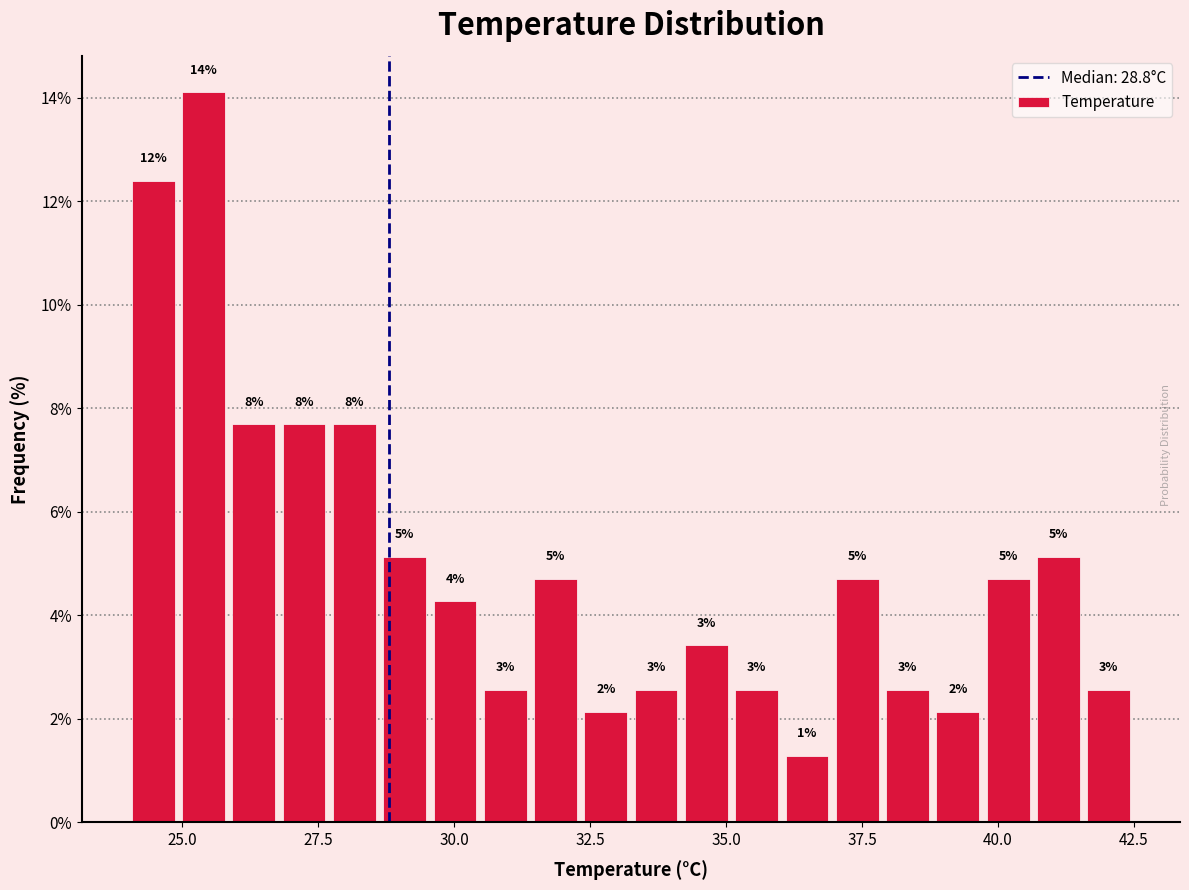

Around what value on the x-axis is the tallest bar? Give the approximate position of its centre, as read against the axis.

25.5